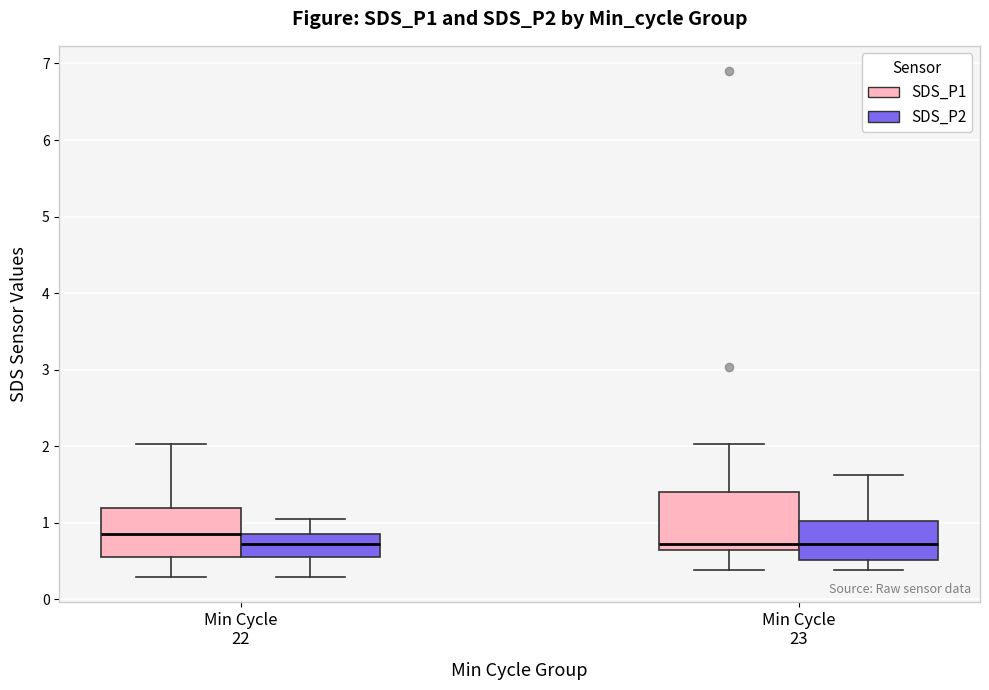

Which box has the highest median line?

Min Cycle 22 (SDS_P1)